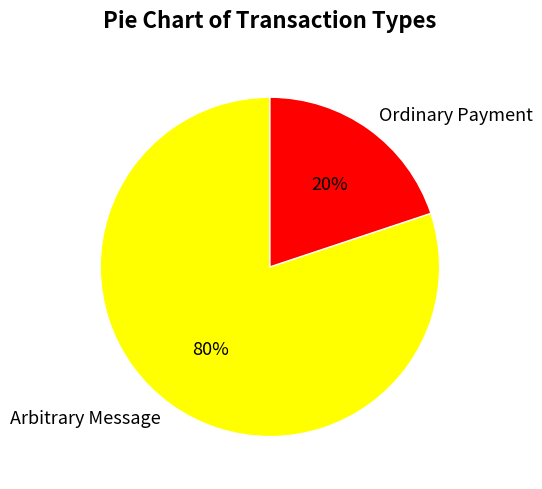

Which slice represents more than half of the pie?

Arbitrary Message